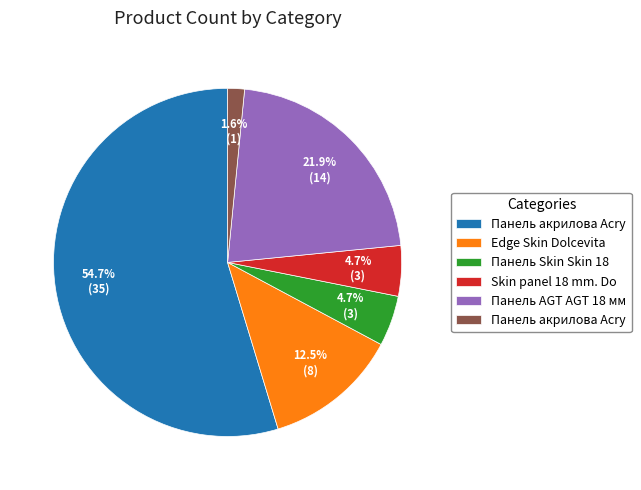

Does any single category account for the majority?

Yes